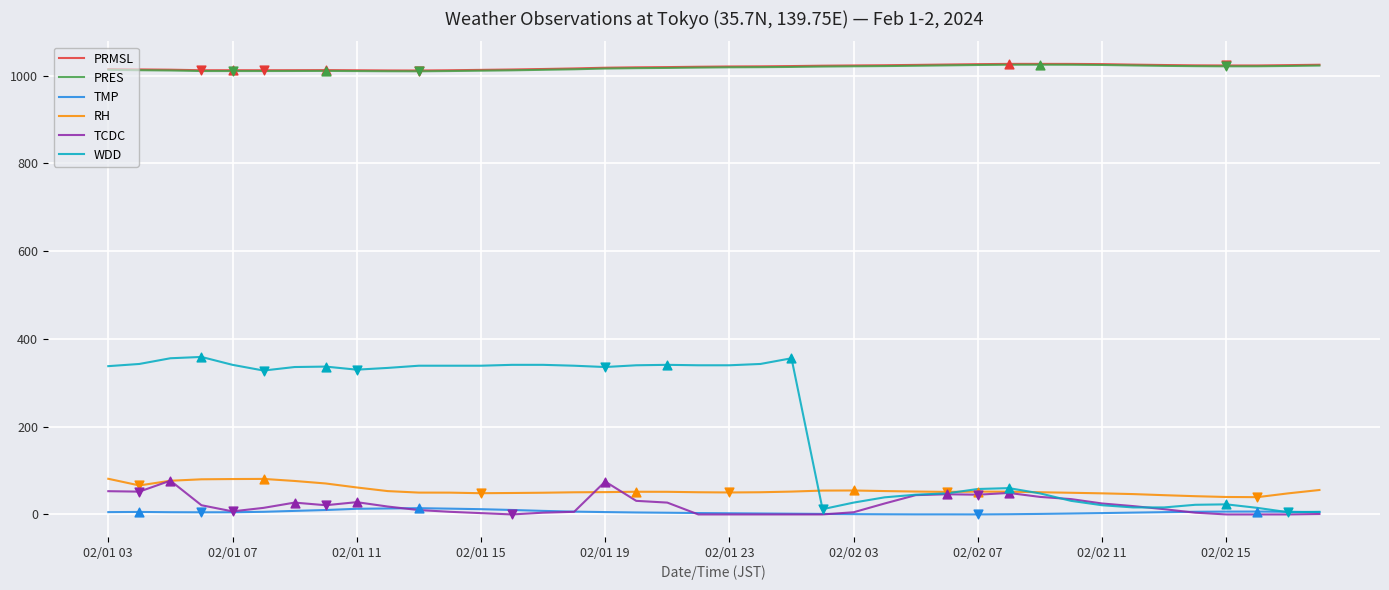

True or false: TMP and PRES intersect in this chart.

False